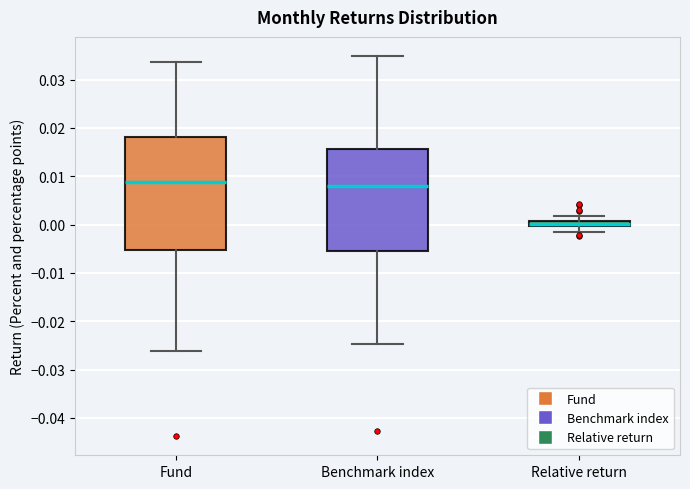

Which box's median line is the lowest?

Relative return